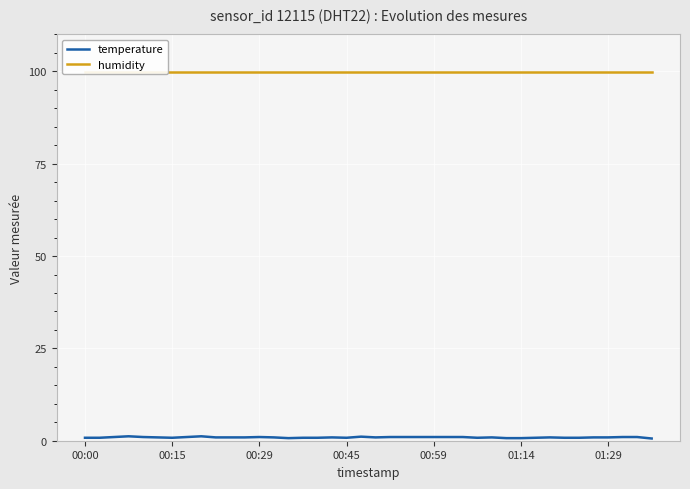

What is the minimum value for humidity?

99.9